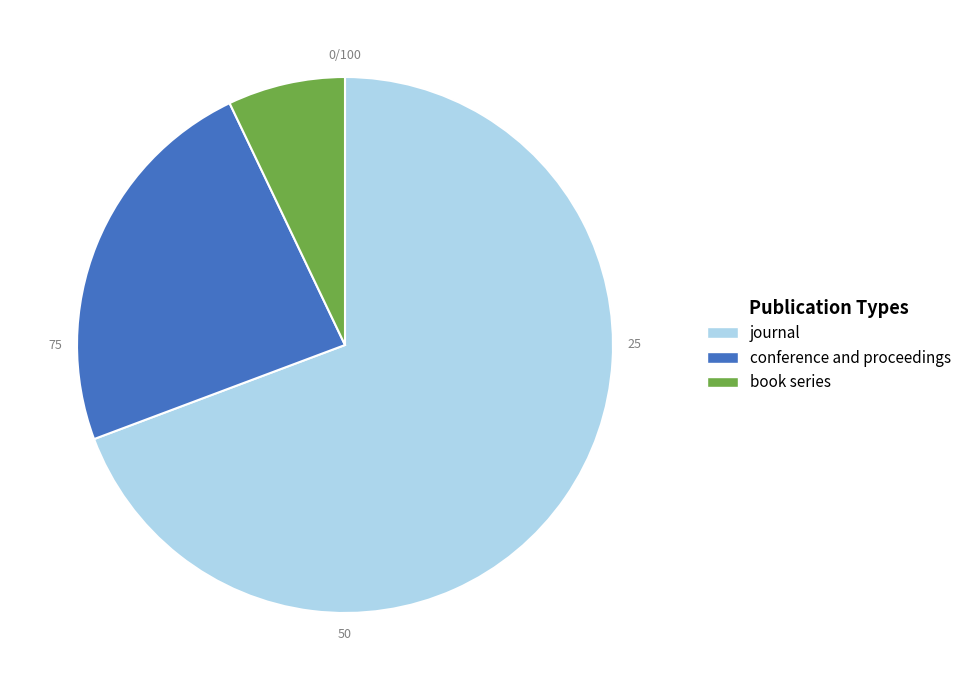

Do book series and journal together represent more than half of the pie?

Yes